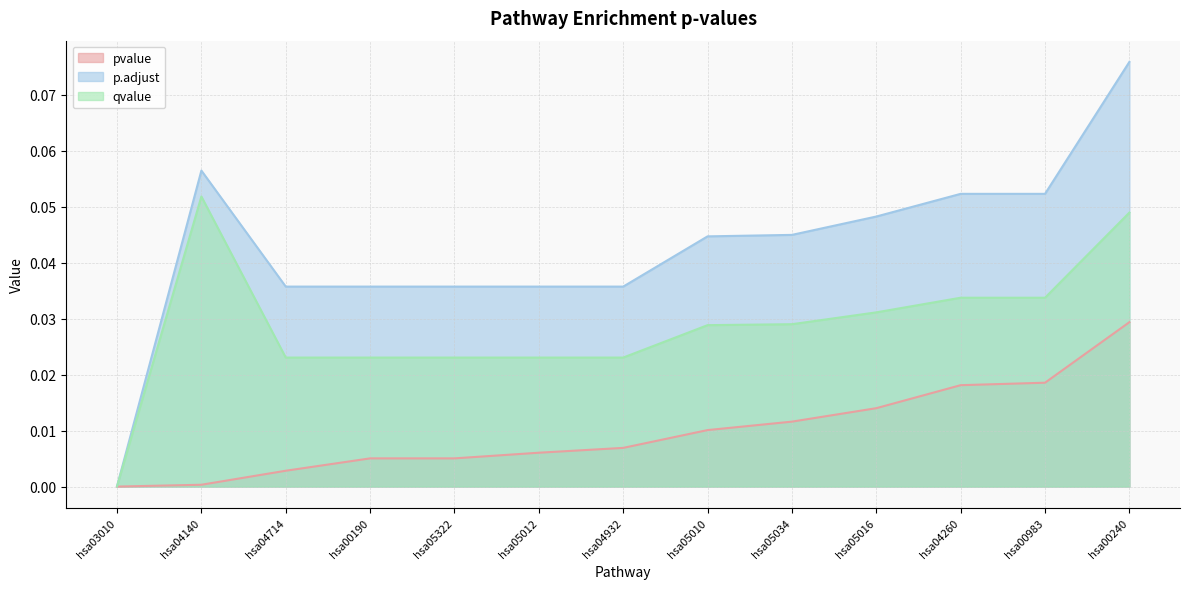

True or false: p.adjust and pvalue cross at least once.

False